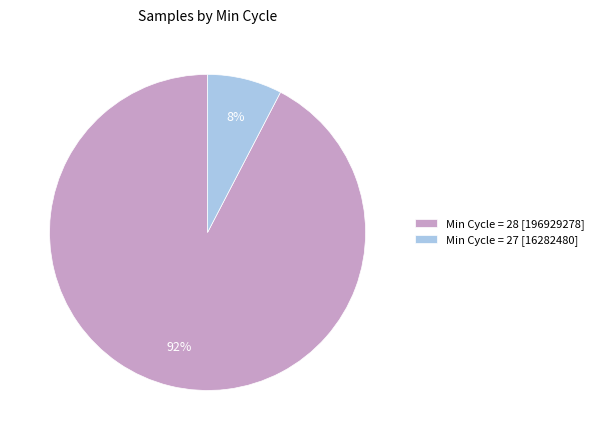

Do Min Cycle = 27 [16282480] and Min Cycle = 28 [196929278] together represent more than half of the pie?

Yes